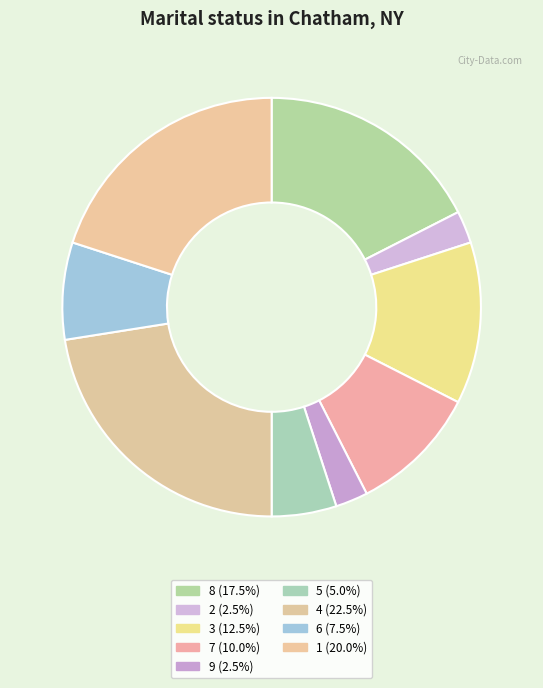

To the nearest percent, what is the average slice percentage?

11%